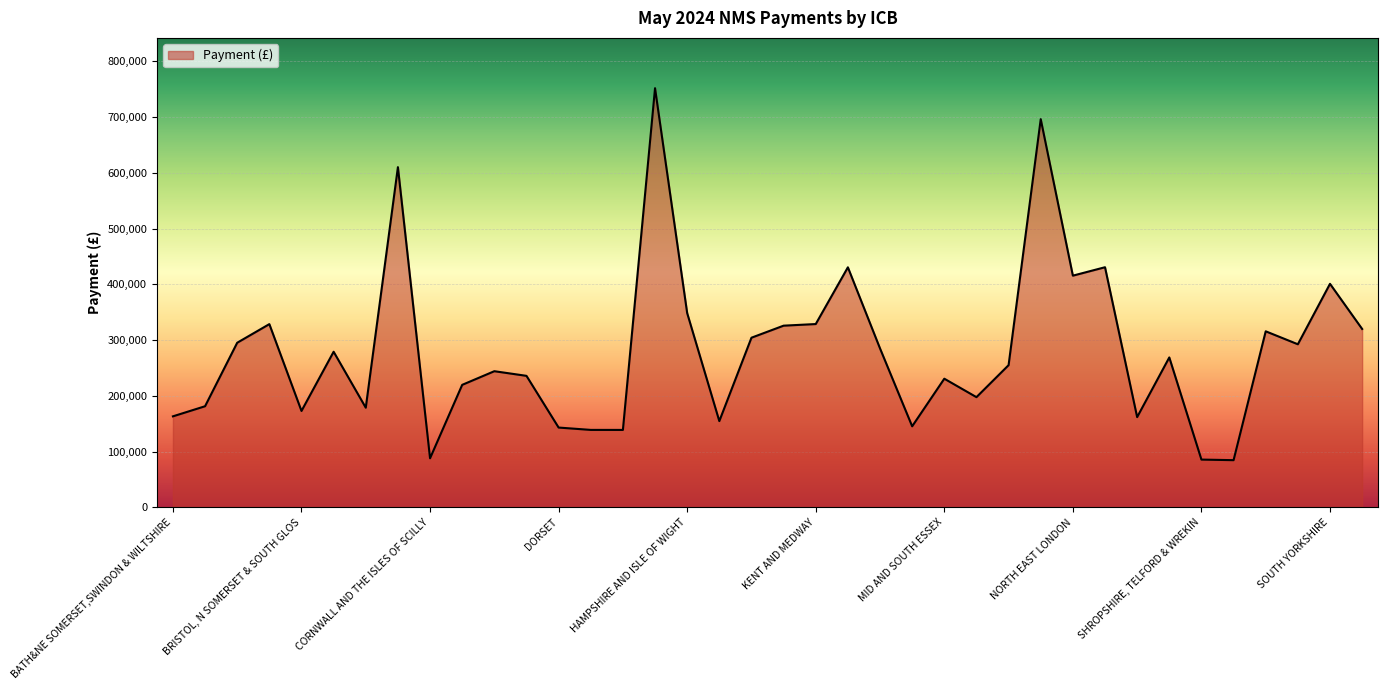

What is the maximum value shown in the chart?

751783